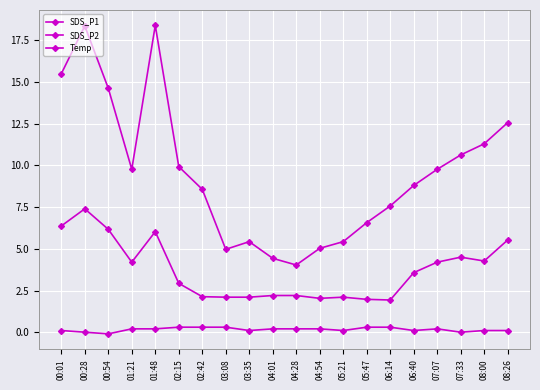

What is the difference between the maximum and minimum values in the Temp series?

0.4